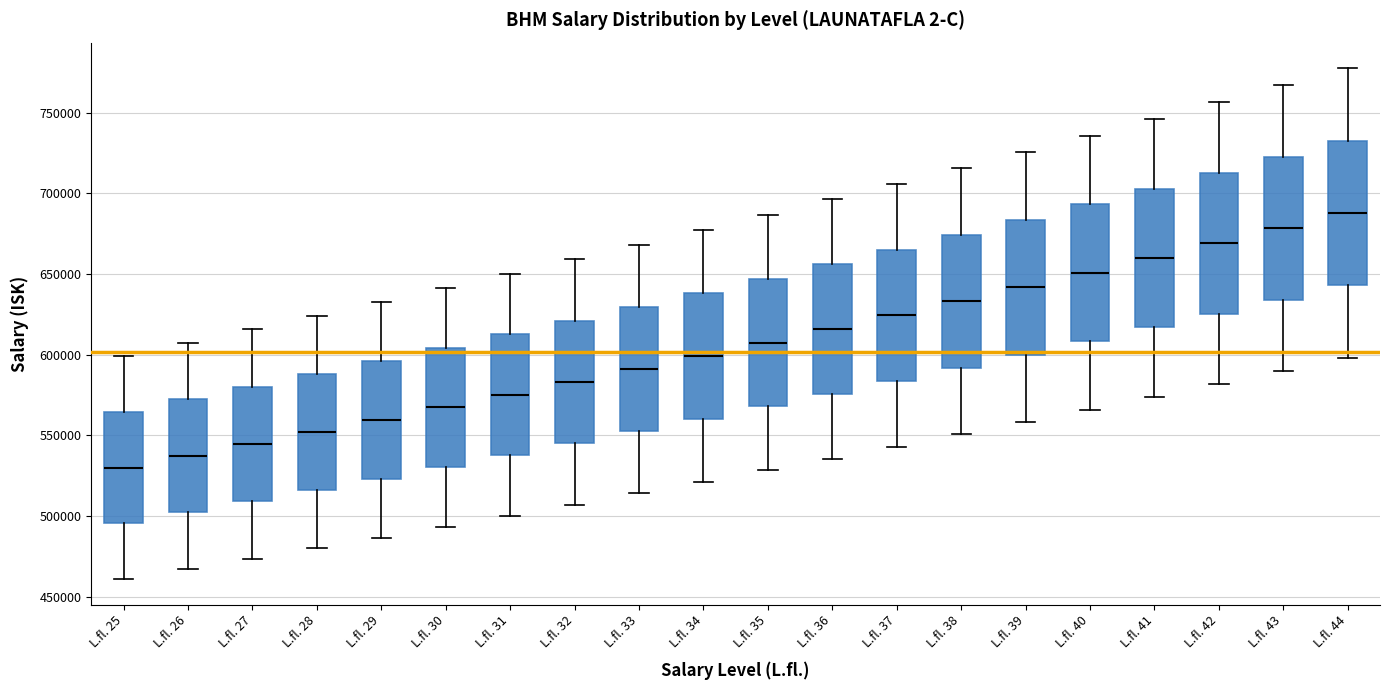

Which box's median line is the lowest?

L.fl. 25